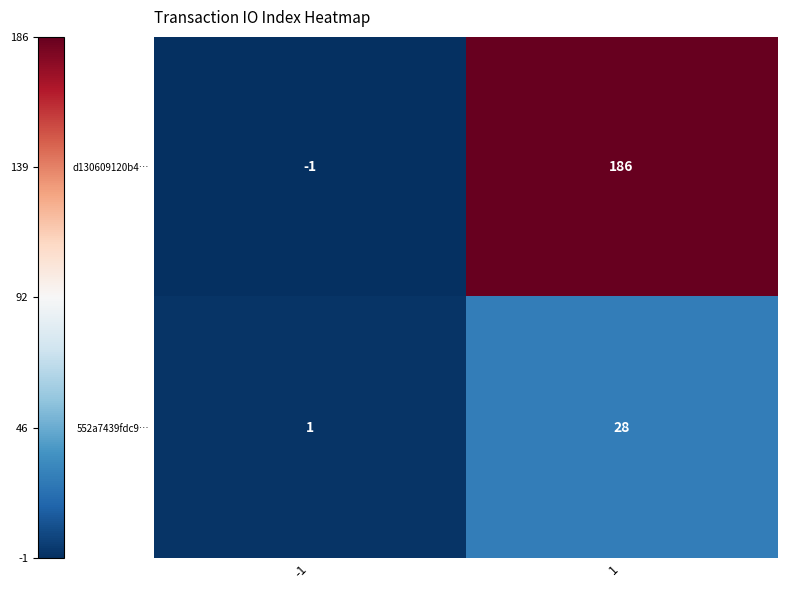

Reading right to left, transcribe all the data shown in this chart.

d130609120b4…: 186	-1
552a7439fdc9…: 28	1